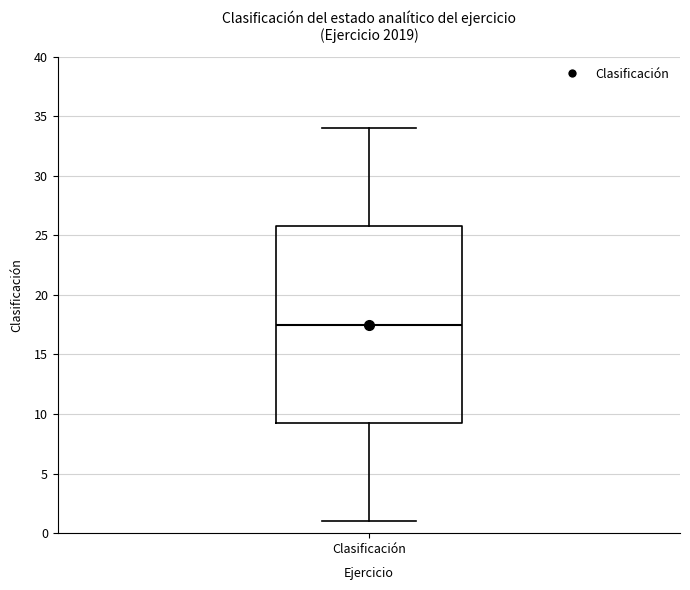

Where is the lower edge of the box for Clasificación on the y-axis? The values are not printed on the chart, so give them approximately, as read against the axis.

9.5